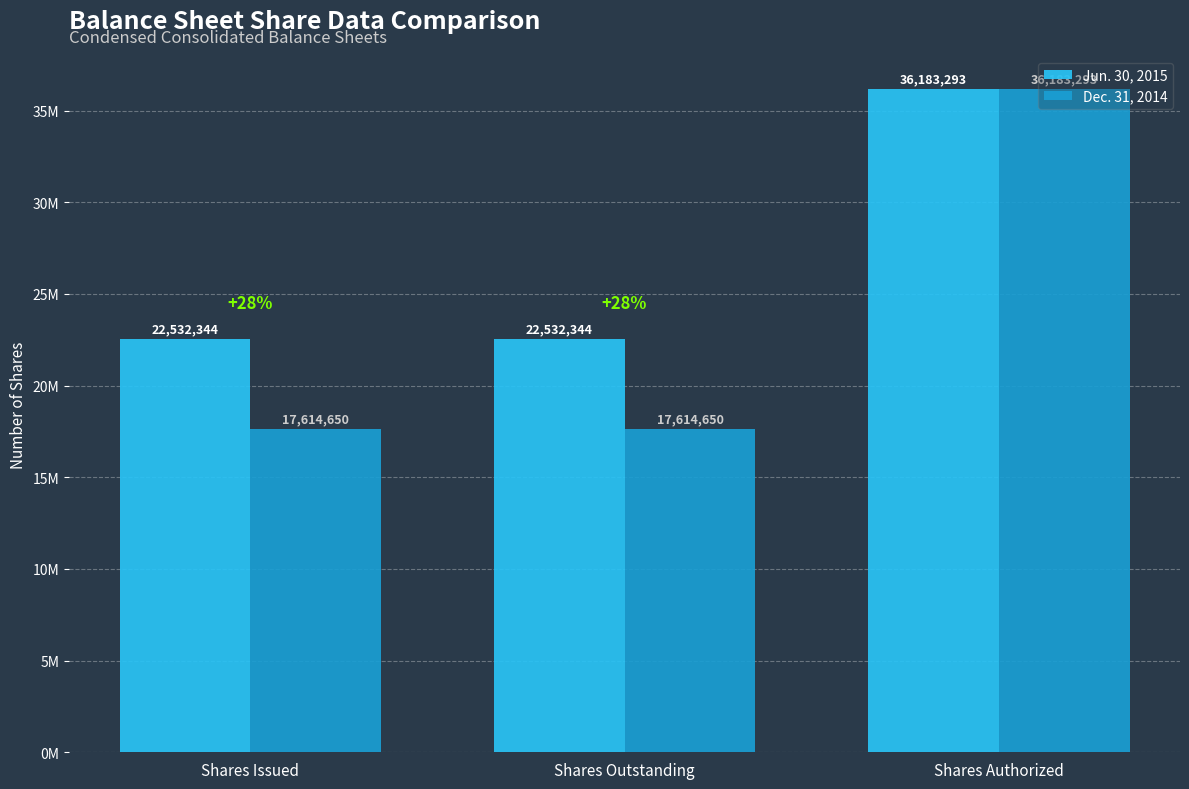

Reading left to right, list all the values displayed in this chart.

Jun. 30, 2015: Shares Issued=22532344	Shares Outstanding=22532344	Shares Authorized=36183293
Dec. 31, 2014: Shares Issued=17614650	Shares Outstanding=17614650	Shares Authorized=36183293